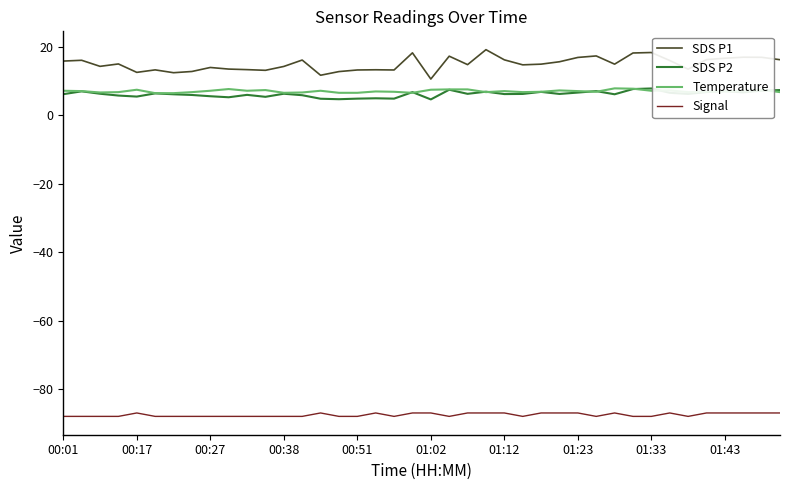

Which series has the largest total across all categories?

SDS P1